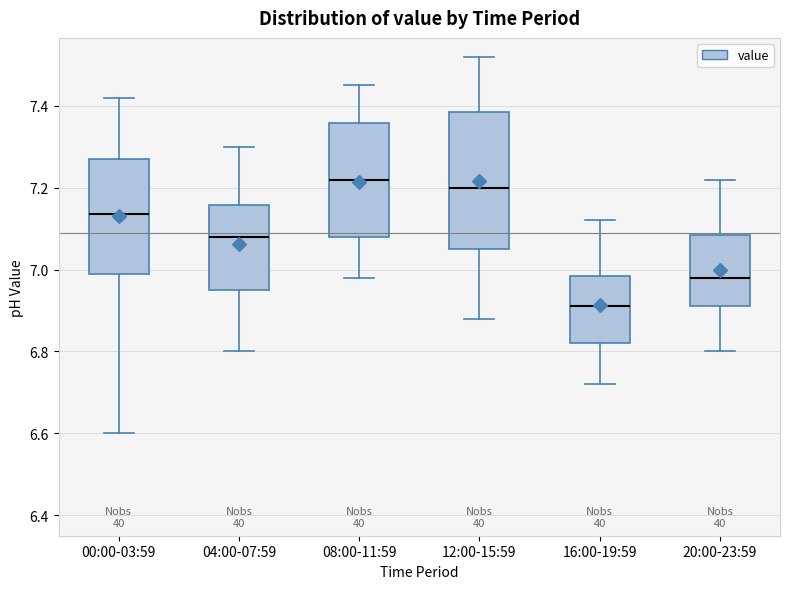

Reading left to right, transcribe this box plot: for each box, give where its median line is, the range the box spans, and where its two whiskers end, as read against the y-axis. The values are not printed on the chart, so give them approximately, as read against the axis.

00:00-03:59: median 7.14, box 7.00 to 7.28, whiskers 6.60 to 7.42
04:00-07:59: median 7.08, box 6.96 to 7.16, whiskers 6.80 to 7.30
08:00-11:59: median 7.22, box 7.08 to 7.36, whiskers 6.98 to 7.46
12:00-15:59: median 7.20, box 7.06 to 7.38, whiskers 6.88 to 7.52
16:00-19:59: median 6.92, box 6.82 to 6.98, whiskers 6.72 to 7.12
20:00-23:59: median 6.98, box 6.92 to 7.08, whiskers 6.80 to 7.22